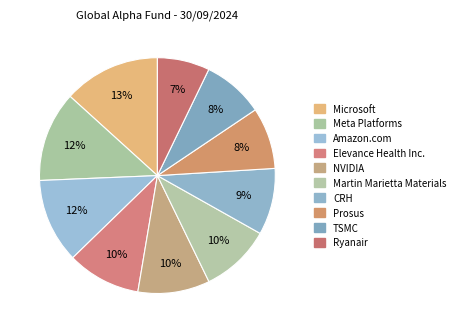

How many segments does this pie chart have?

10